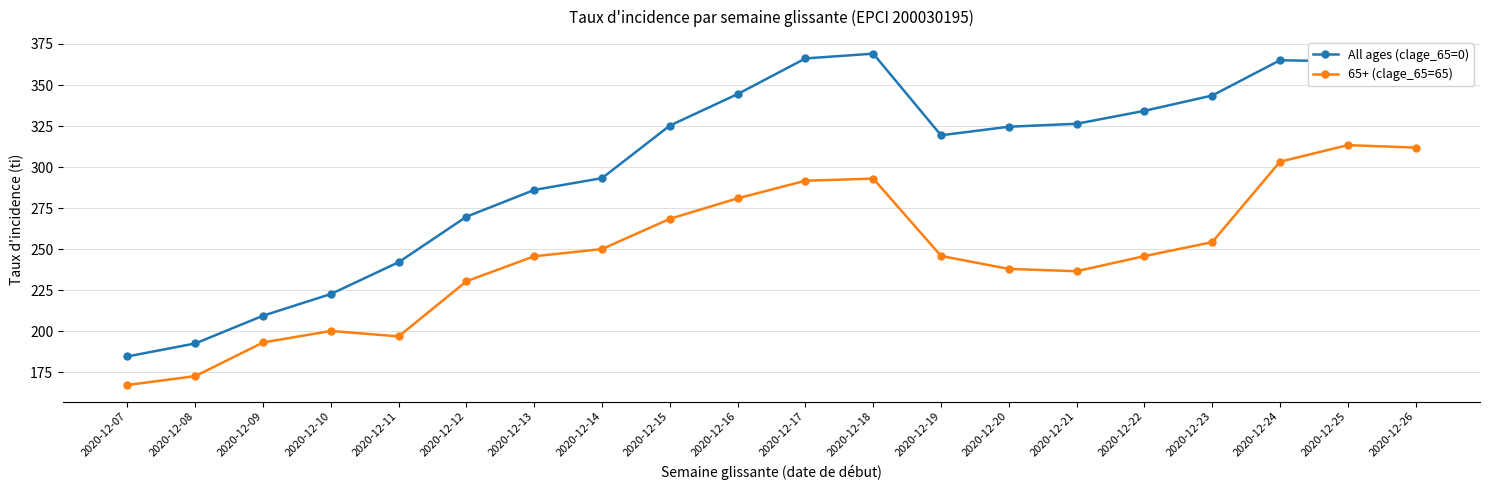

What are all the series names shown in the legend?

All ages (clage_65=0), 65+ (clage_65=65)